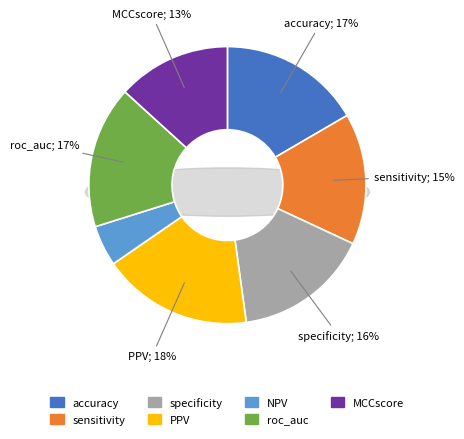

Is there any slice that represents more than half of the pie?

No